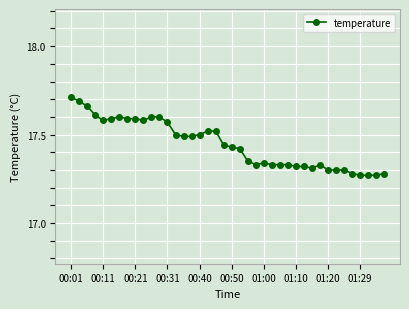

How many values are between 17 and 18?

40